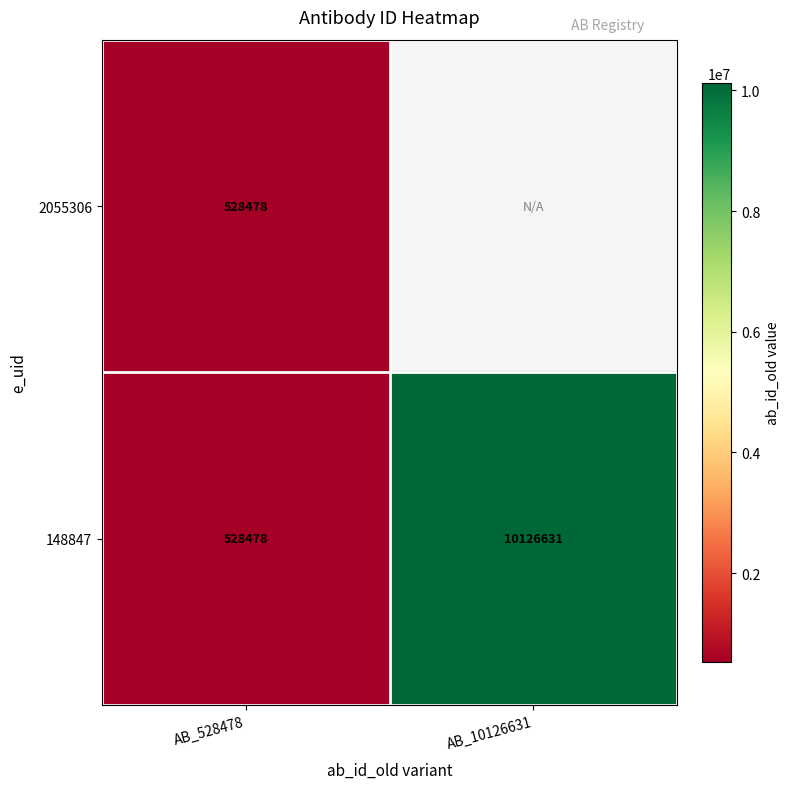

At which label is 148847 closest to 5327554?

AB_528478